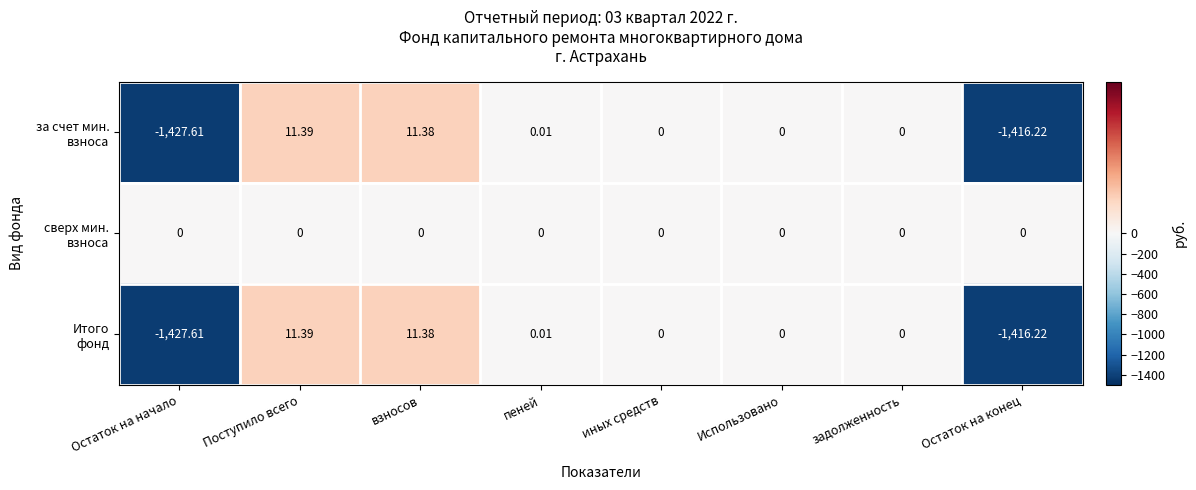

At which category is the sum across all series the highest?

Поступило всего